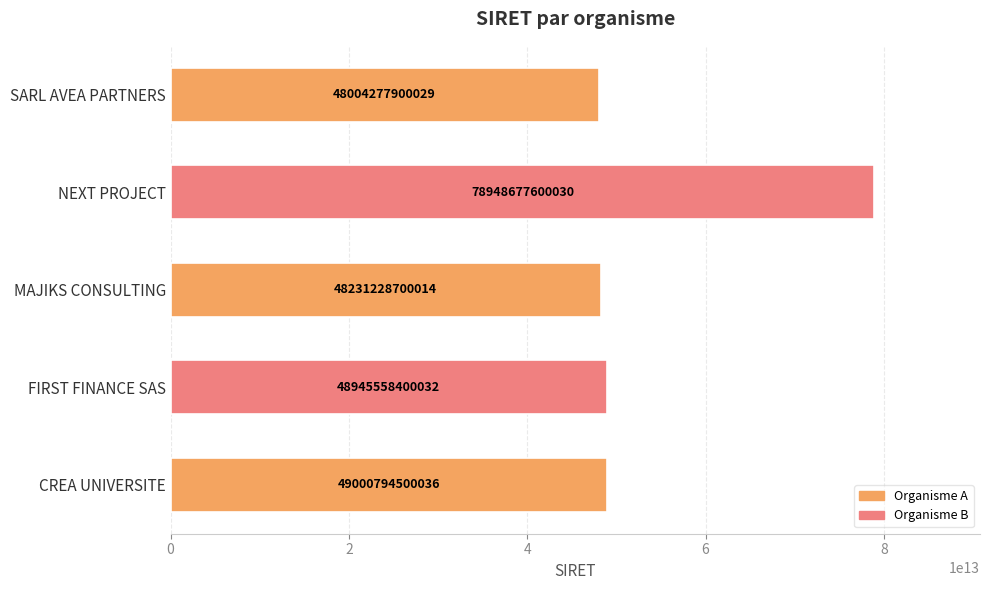

Where is the data nearest to the value 63476477750029?

CREA UNIVERSITE